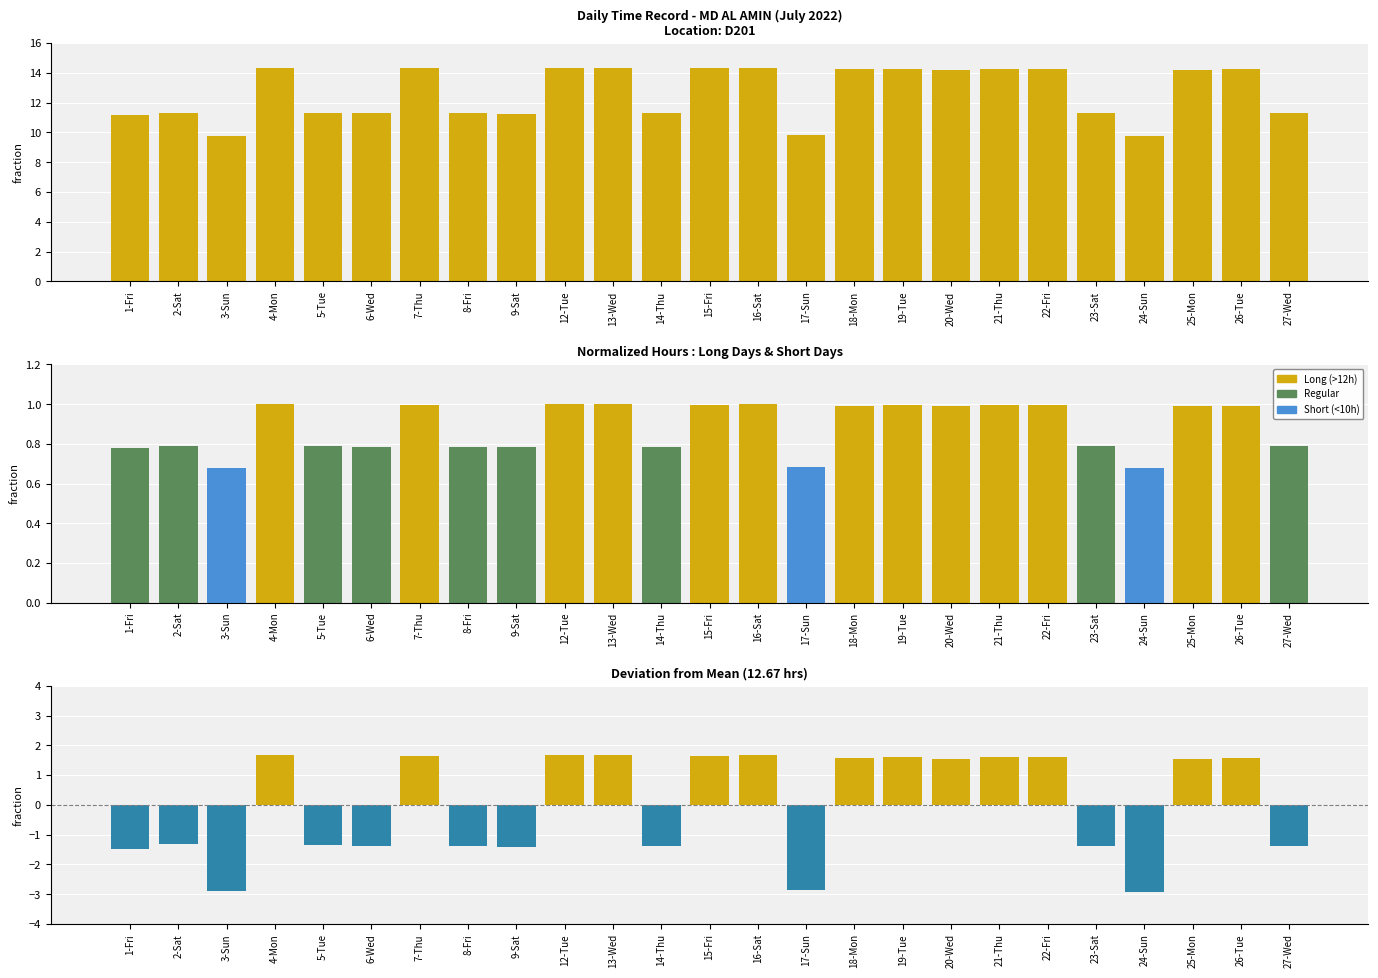

What is the difference between the highest and lowest values at 2-Sat?

12.7